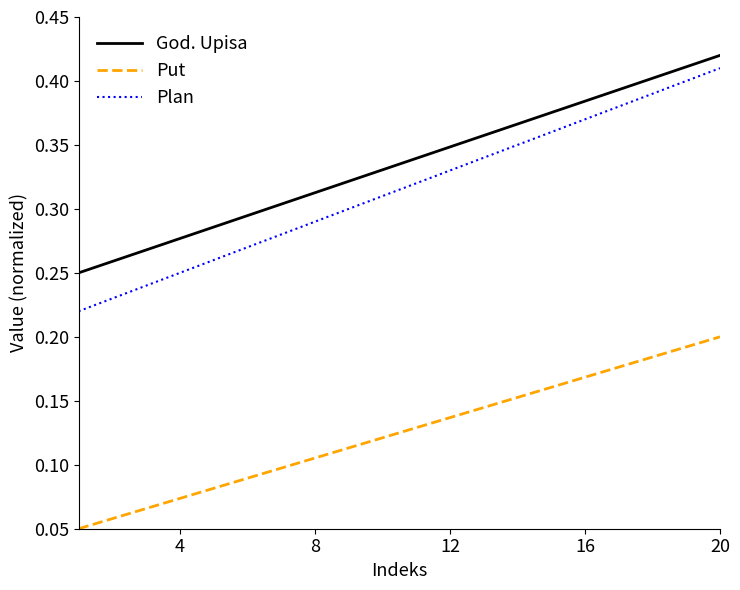

Which series has the largest range (max minus min)?

Plan